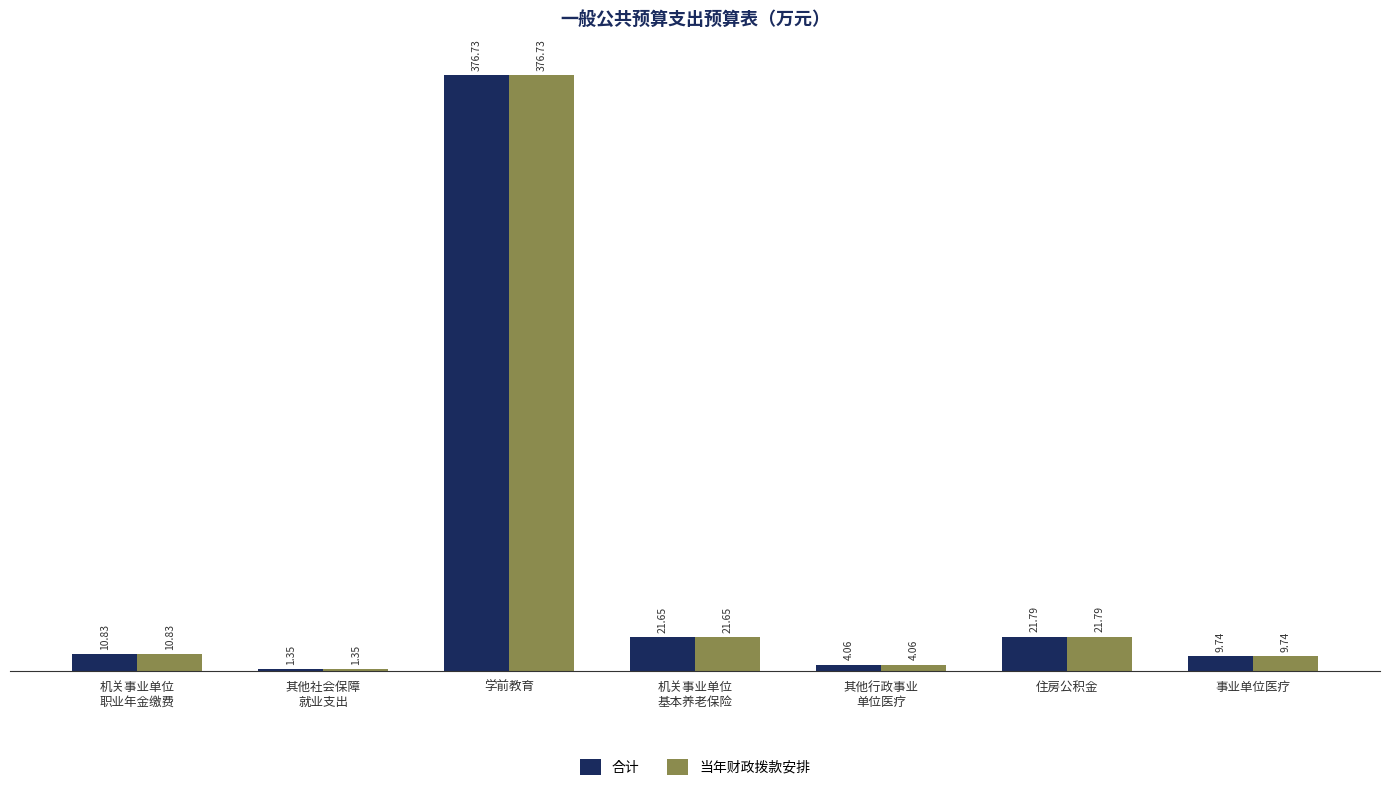

At which category does the chart reach its minimum across all series?

其他社会保障
就业支出